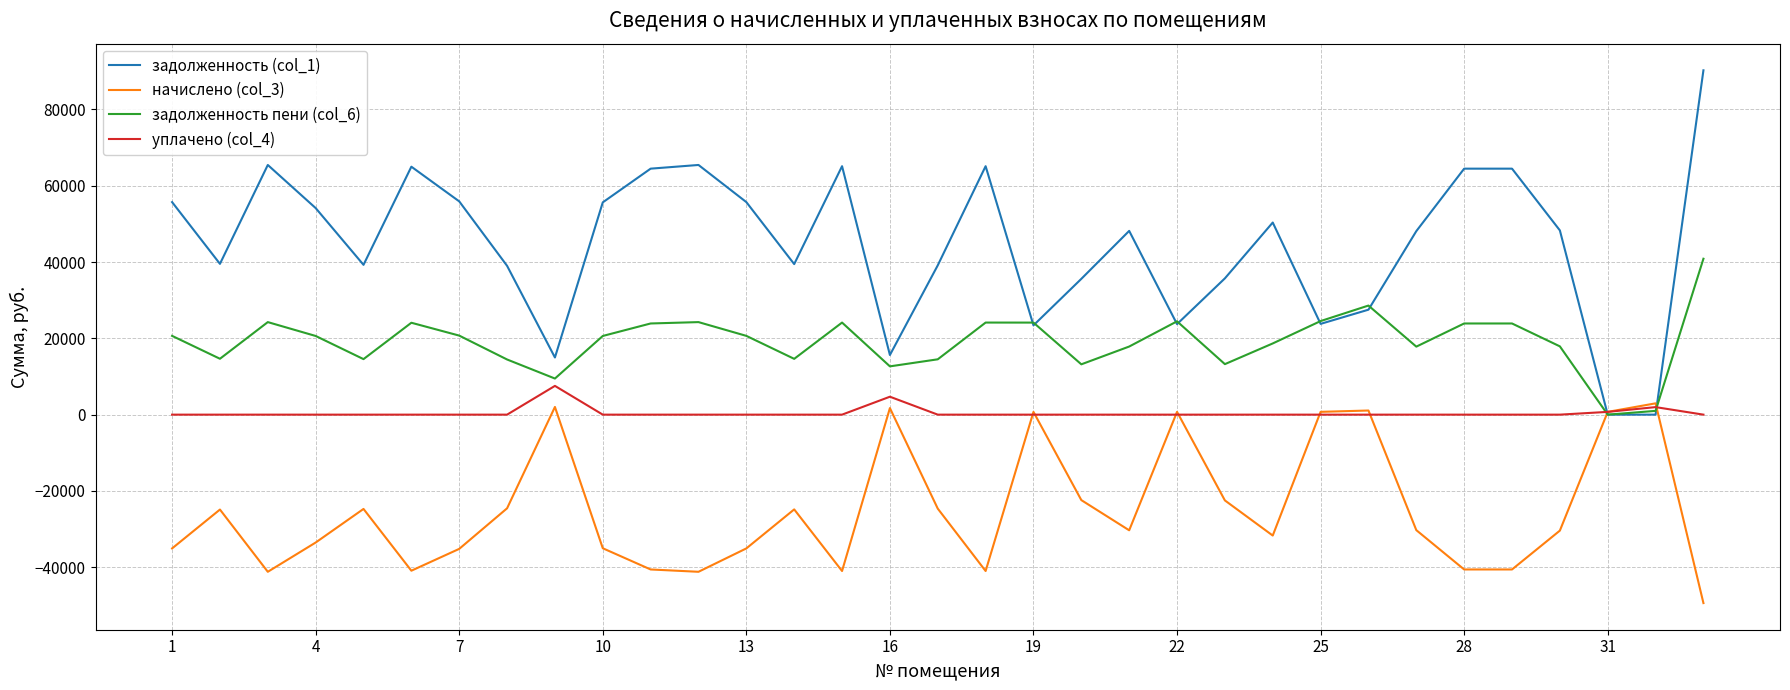

What is the minimum value shown in the chart?

-49390.1